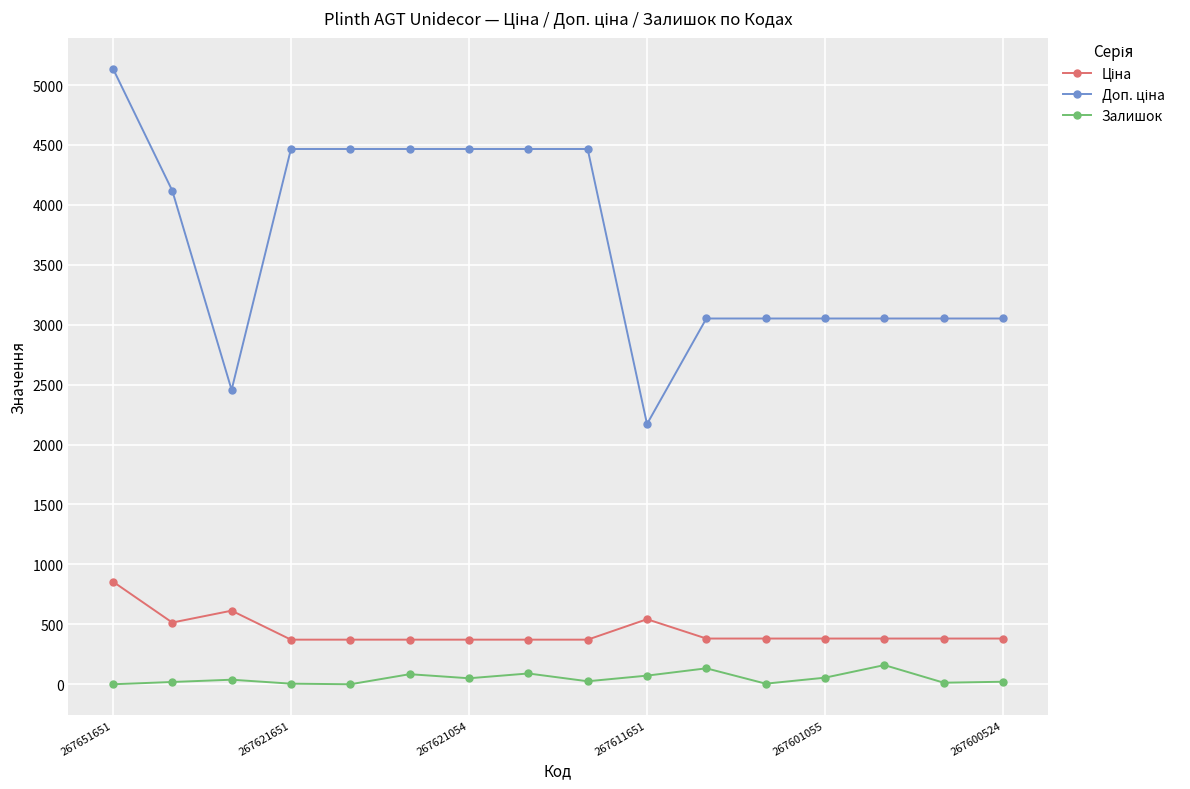

True or false: Залишок has more than 2 points higher than both neighbors.

True